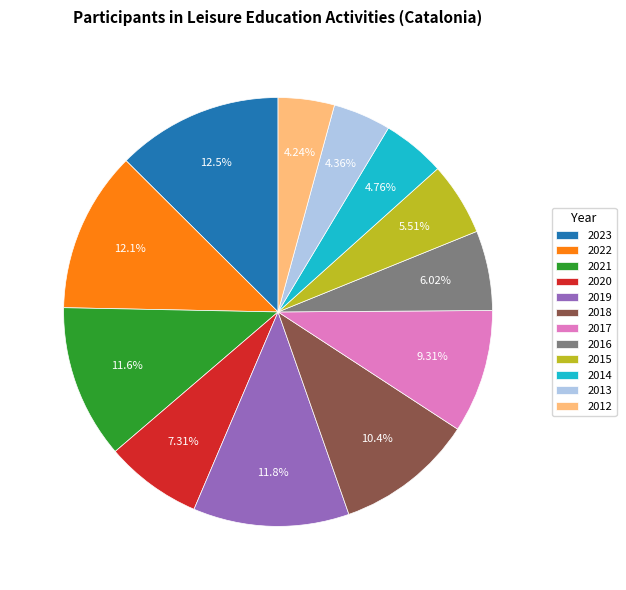

Is it true that 2021 is 12% of the pie?

True